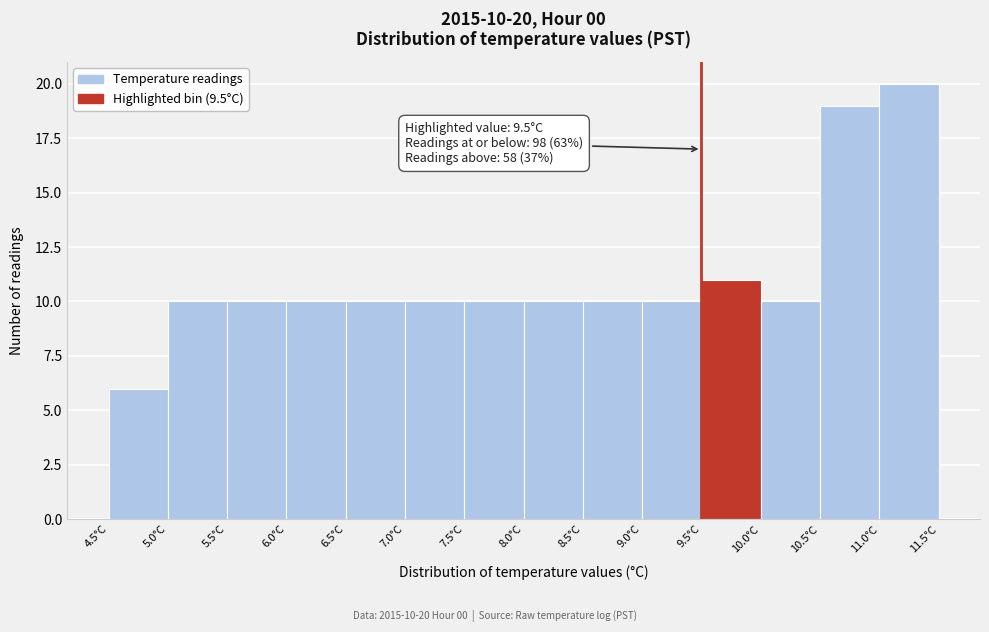

Over which range of the x-axis is the bar tallest?

11.0 to 11.5